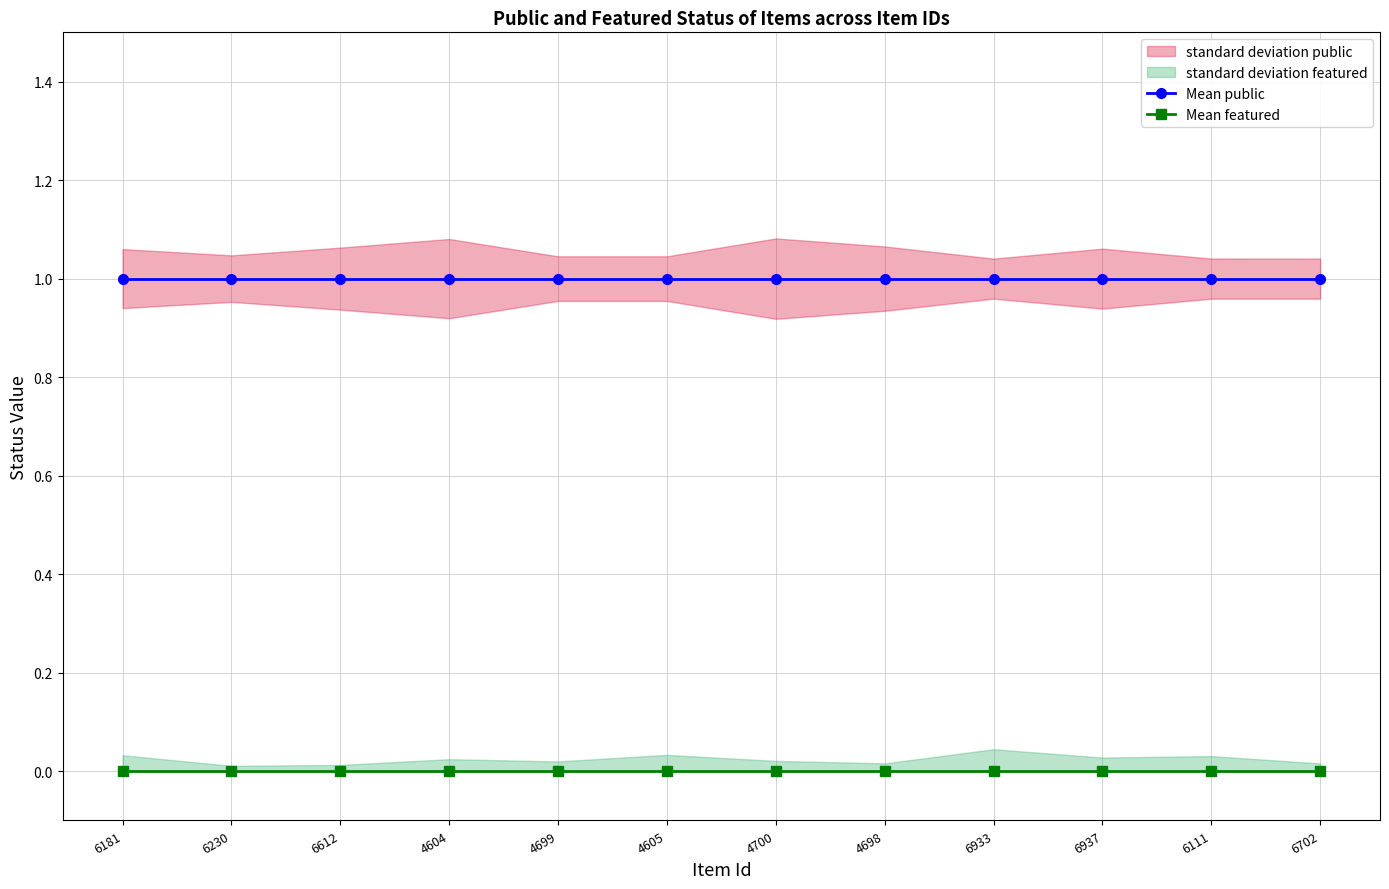

Reading left to right, what are all the values shown in this chart?

Mean public: 1	1	1	1	1	1	1	1	1	1	1	1
Mean featured: 0	0	0	0	0	0	0	0	0	0	0	0